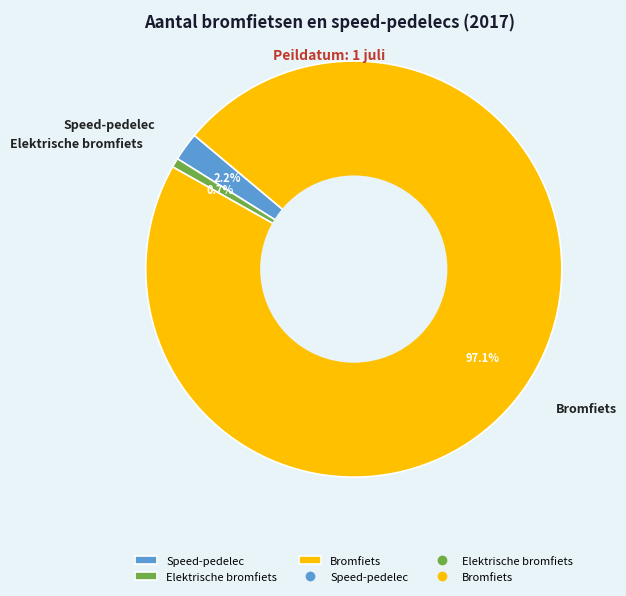

Is Bromfiets the majority of the pie?

Yes